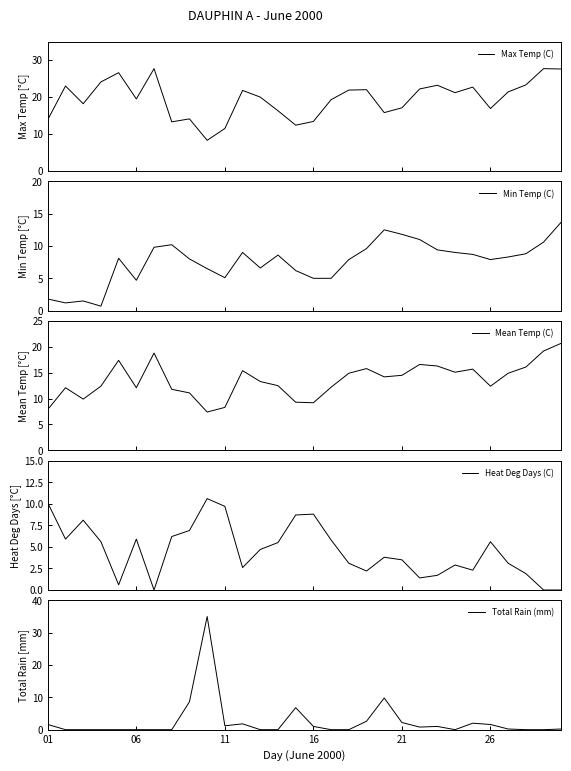

True or false: Total Rain (mm) has a value of -22.7 at 06.

False